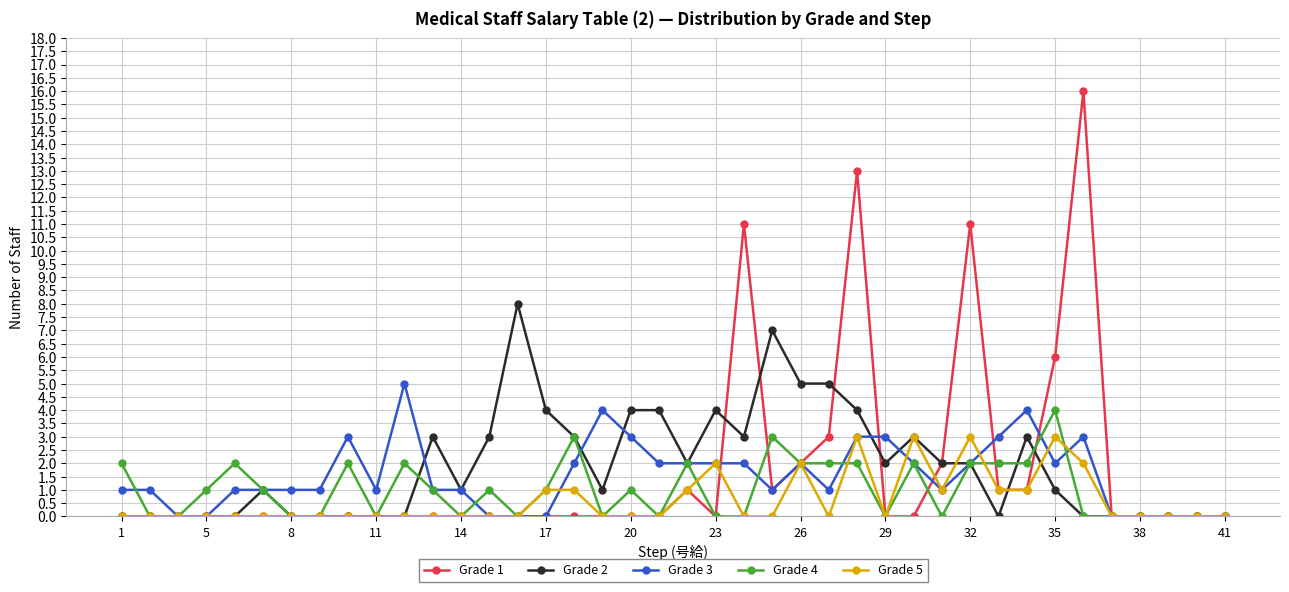

Does the chart display data point markers on the line(s)?

Yes